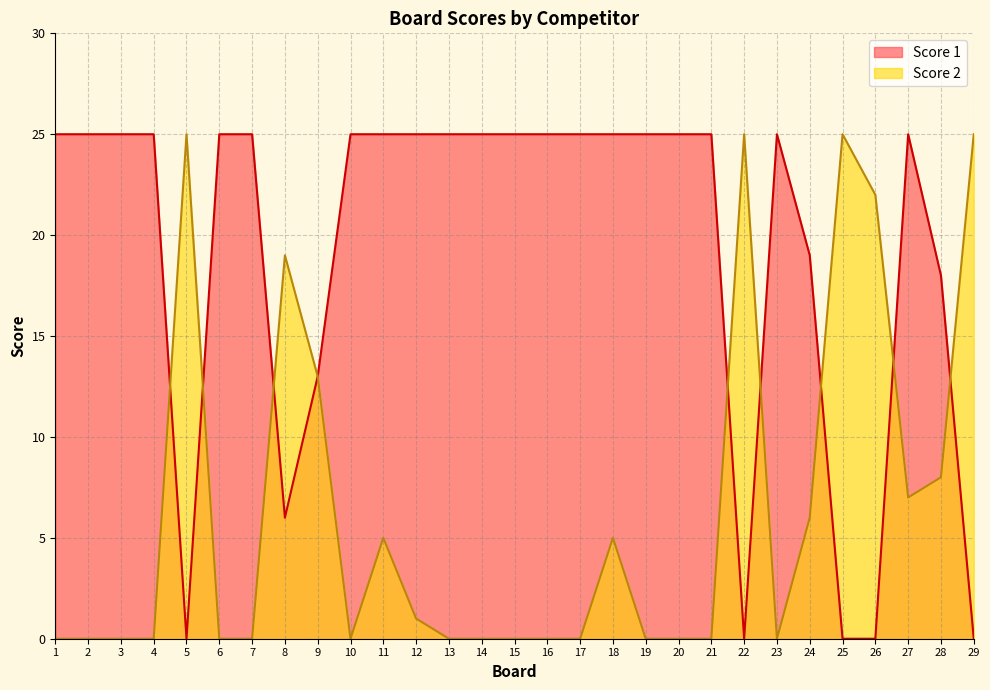

True or false: Score 1 has more than 2 points higher than both neighbors.

False